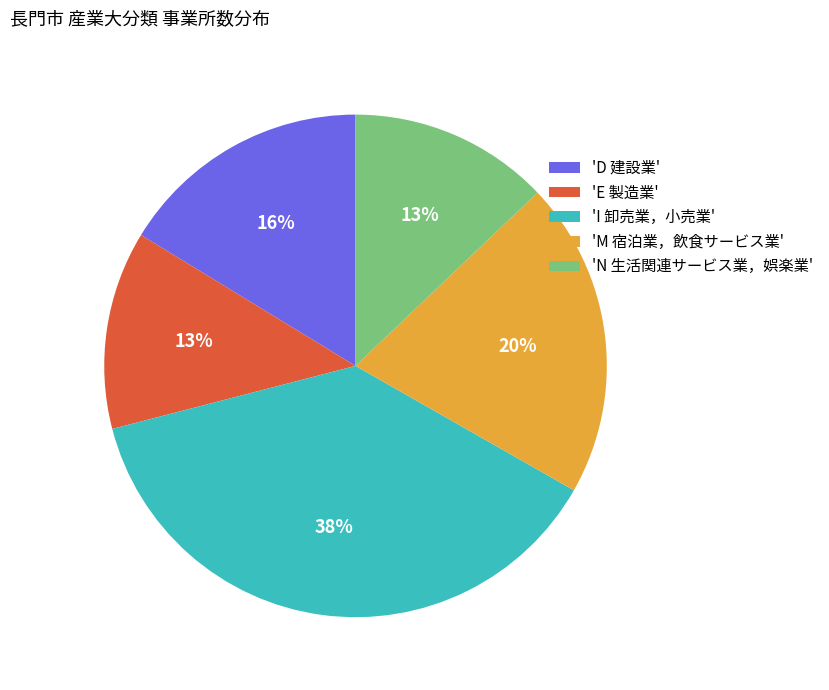

How many slices are in this pie chart?

5